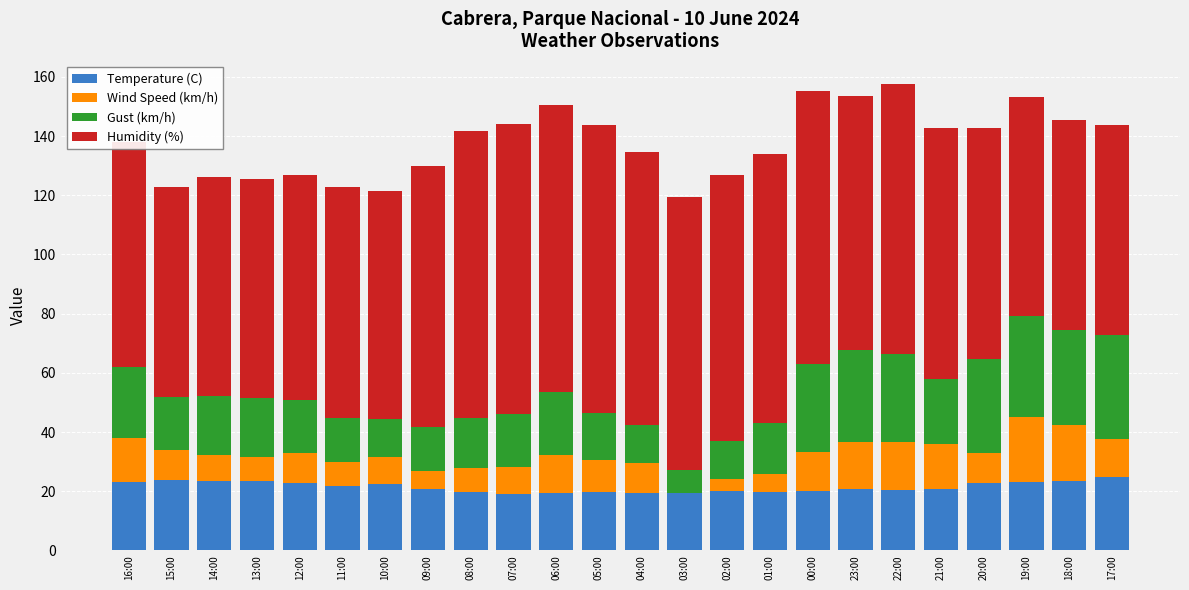

How many data points does each series have?

24